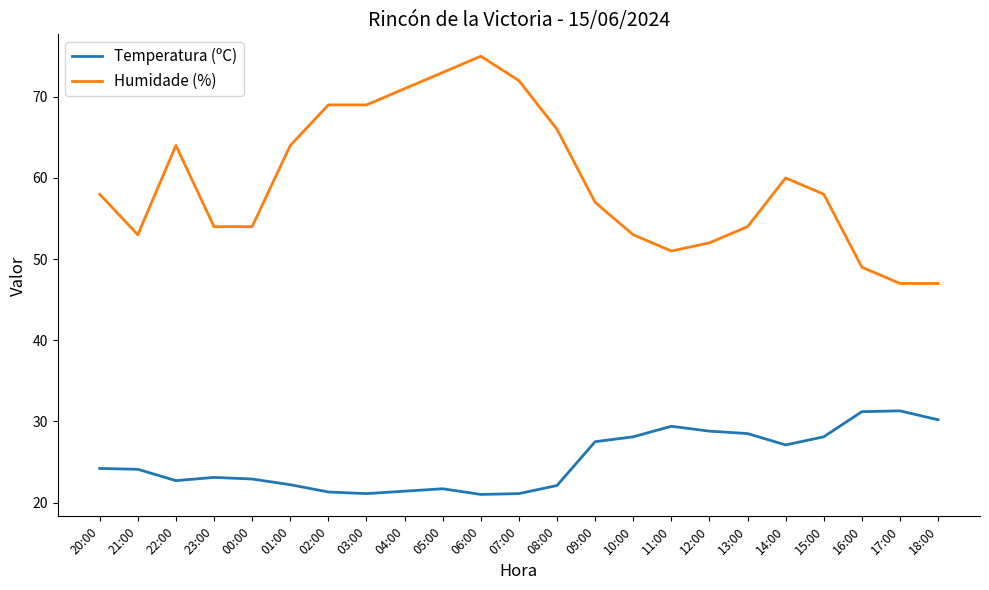

Where is Humidade (%) nearest to the value 61?

14:00